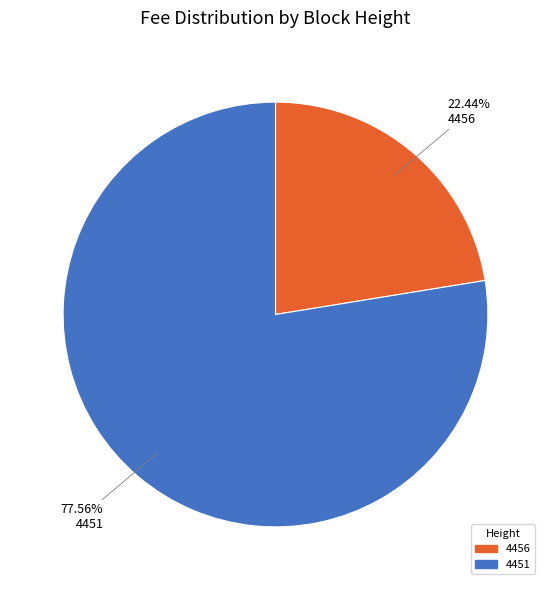

Count the number of slices in the pie.

2